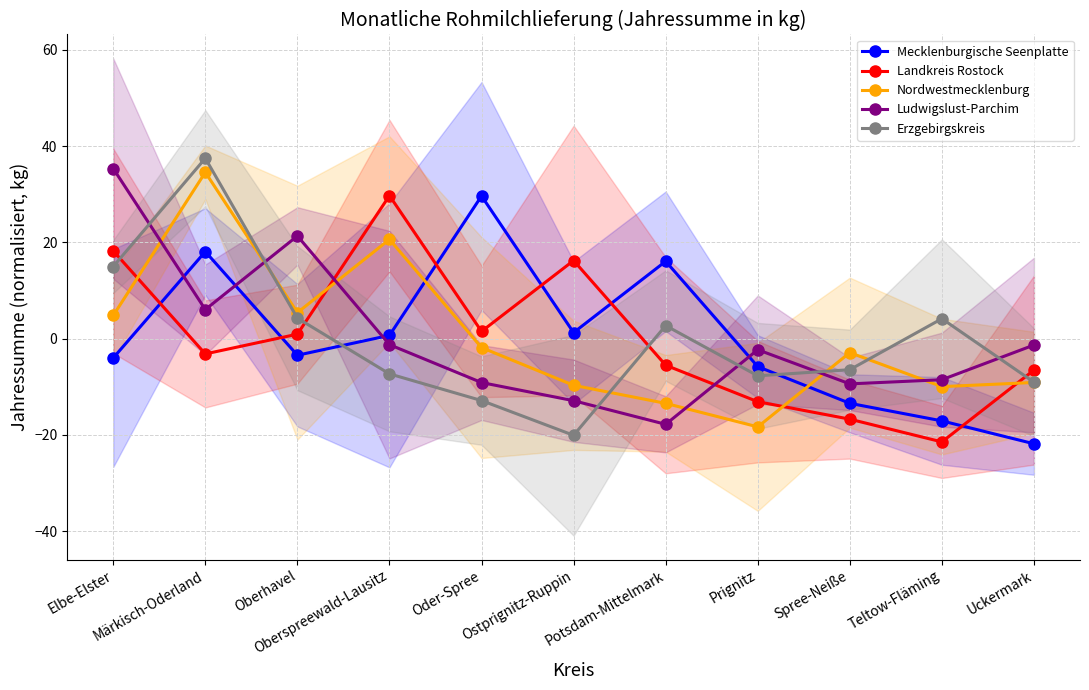

Reading left to right, list all the values displayed in this chart.

Mecklenburgische Seenplatte: -4.0	18.1	-3.5	0.7	29.6	1.2	16.1	-5.8	-13.4	-17.1	-21.8
Landkreis Rostock: 18.2	-3.2	0.9	29.7	1.5	16.2	-5.5	-13.1	-16.7	-21.5	-6.5
Nordwestmecklenburg: 4.8	34.5	5.4	20.6	-1.9	-9.7	-13.4	-18.3	-2.9	-10.0	-9.1
Ludwigslust-Parchim: 35.3	6.0	21.3	-1.3	-9.1	-12.9	-17.8	-2.3	-9.4	-8.5	-1.3
Erzgebirgskreis: 15.0	37.5	4.2	-7.3	-12.9	-20.1	2.7	-7.7	-6.5	4.1	-9.0